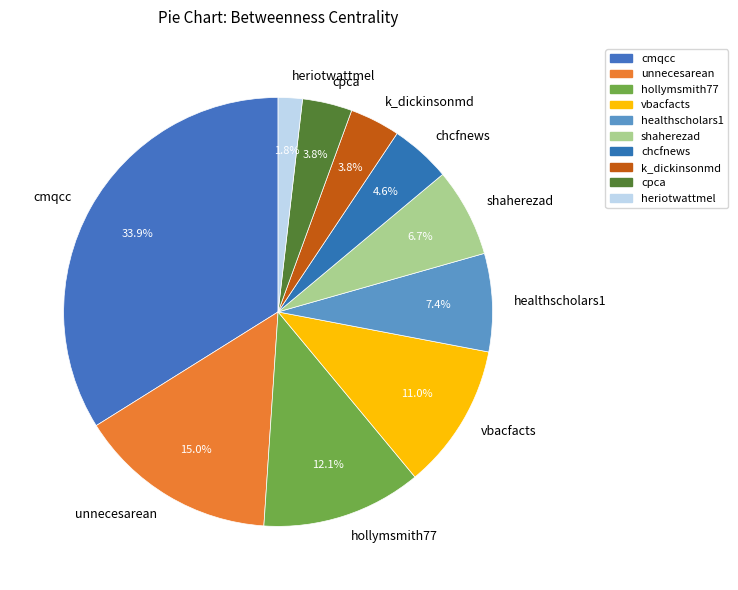

The unnecesarean slice represents 15% of the pie. True or false?

True